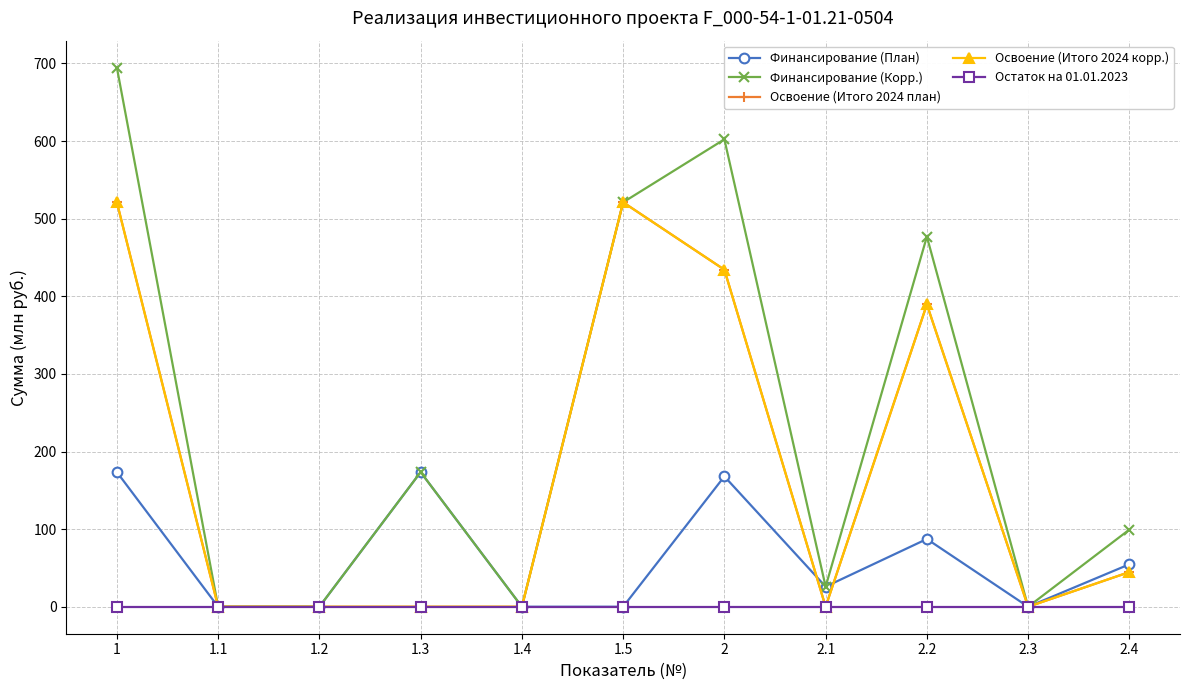

Does the chart have visible grid lines?

Yes